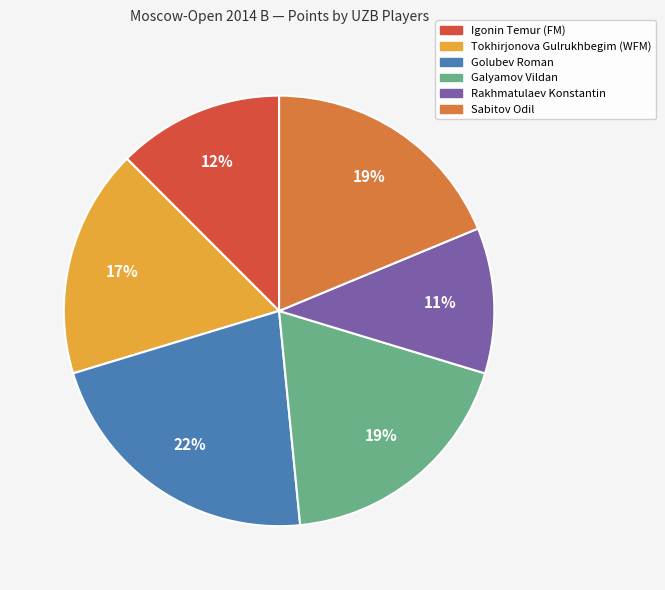

How many segments does this pie chart have?

6